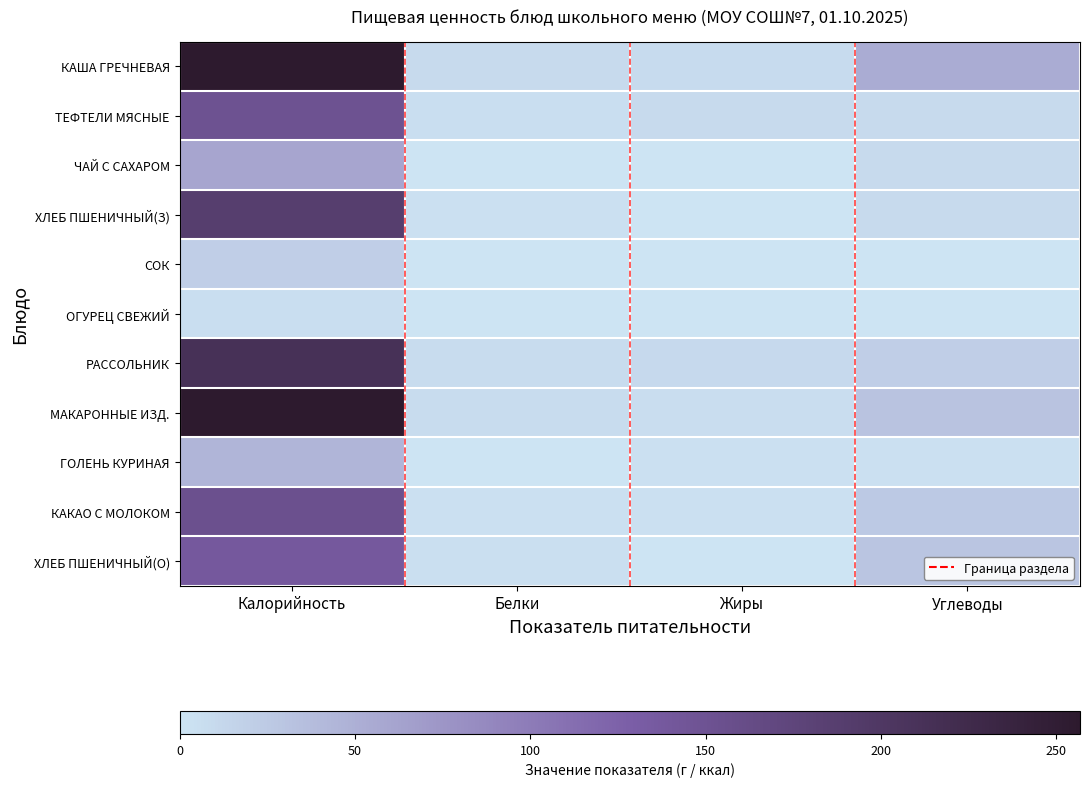

What is the total value across all series at Жиры?

43.0